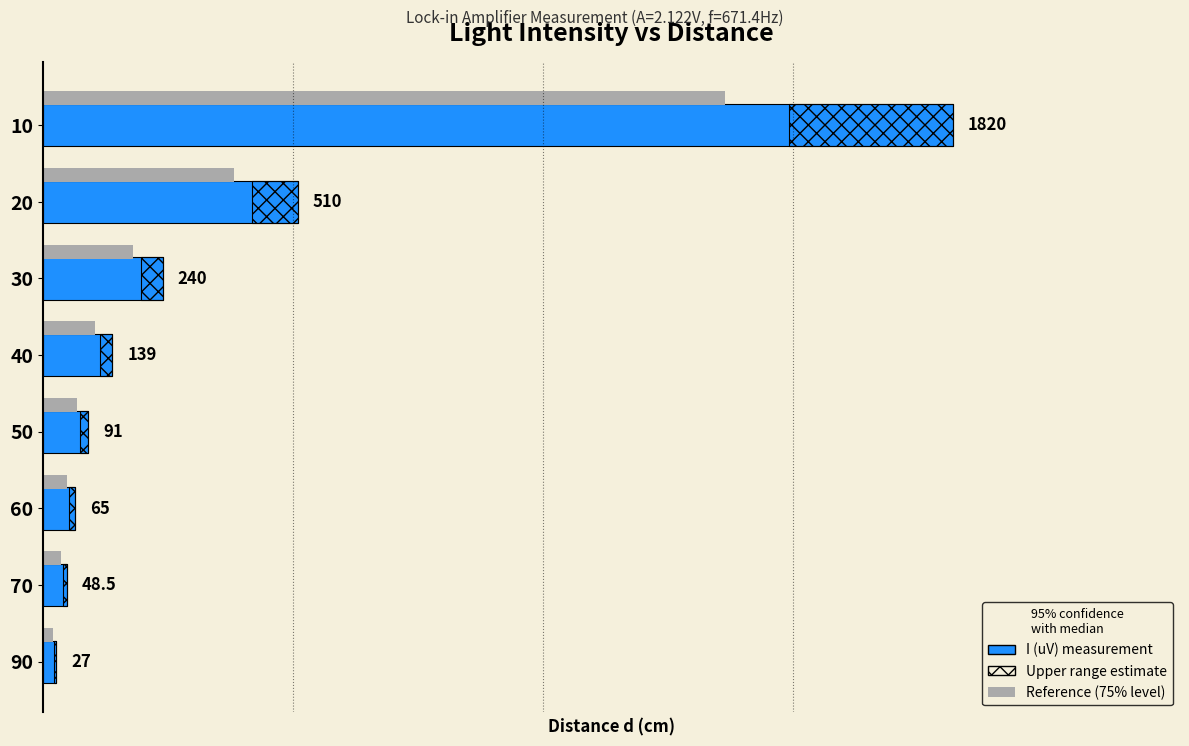

What is the value of the I (uV) bar at the 2nd from the left?

510.0